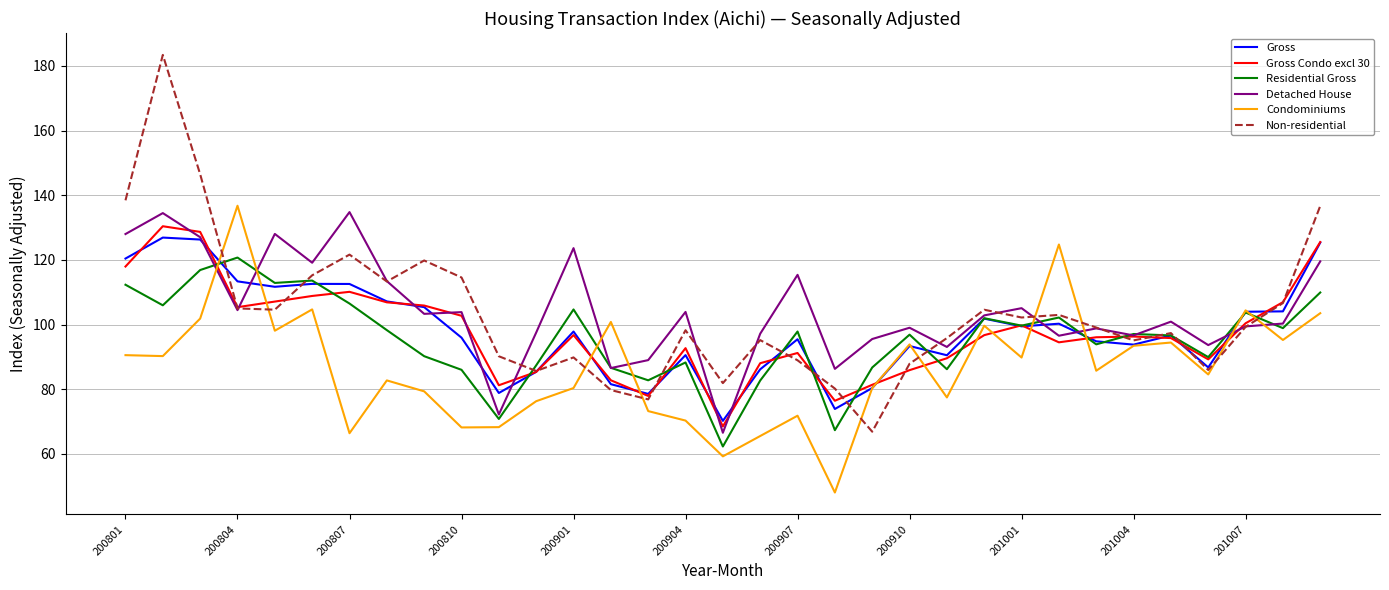

In Gross, how many points are higher than both neighbors (excluding endpoints)?

9